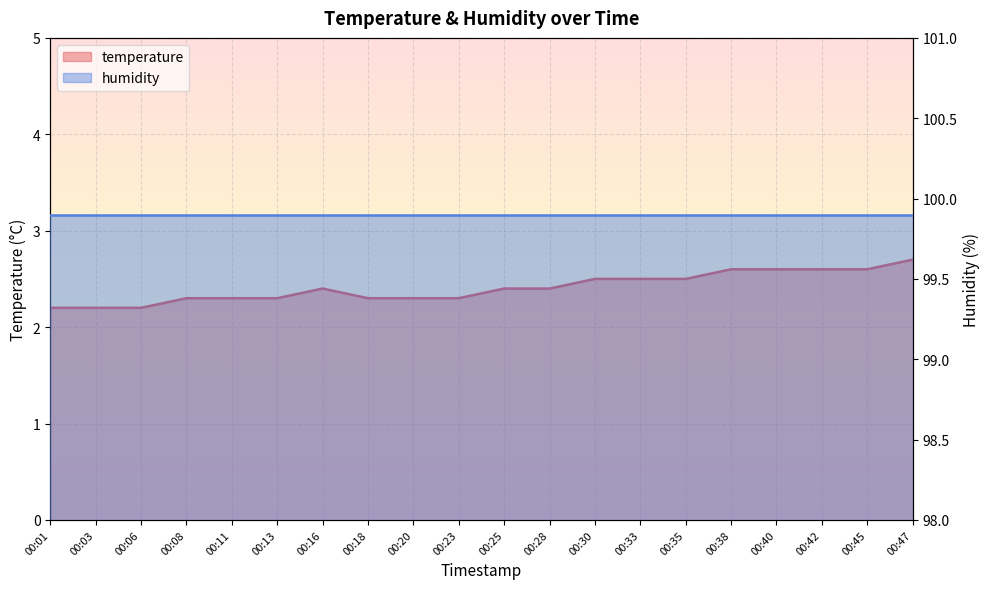

Reading right to left, list all the values displayed in this chart.

00:47=2.7	00:45=2.6	00:42=2.6	00:40=2.6	00:38=2.6	00:35=2.5	00:33=2.5	00:30=2.5	00:28=2.4	00:25=2.4	00:23=2.3	00:20=2.3	00:18=2.3	00:16=2.4	00:13=2.3	00:11=2.3	00:08=2.3	00:06=2.2	00:03=2.2	00:01=2.2